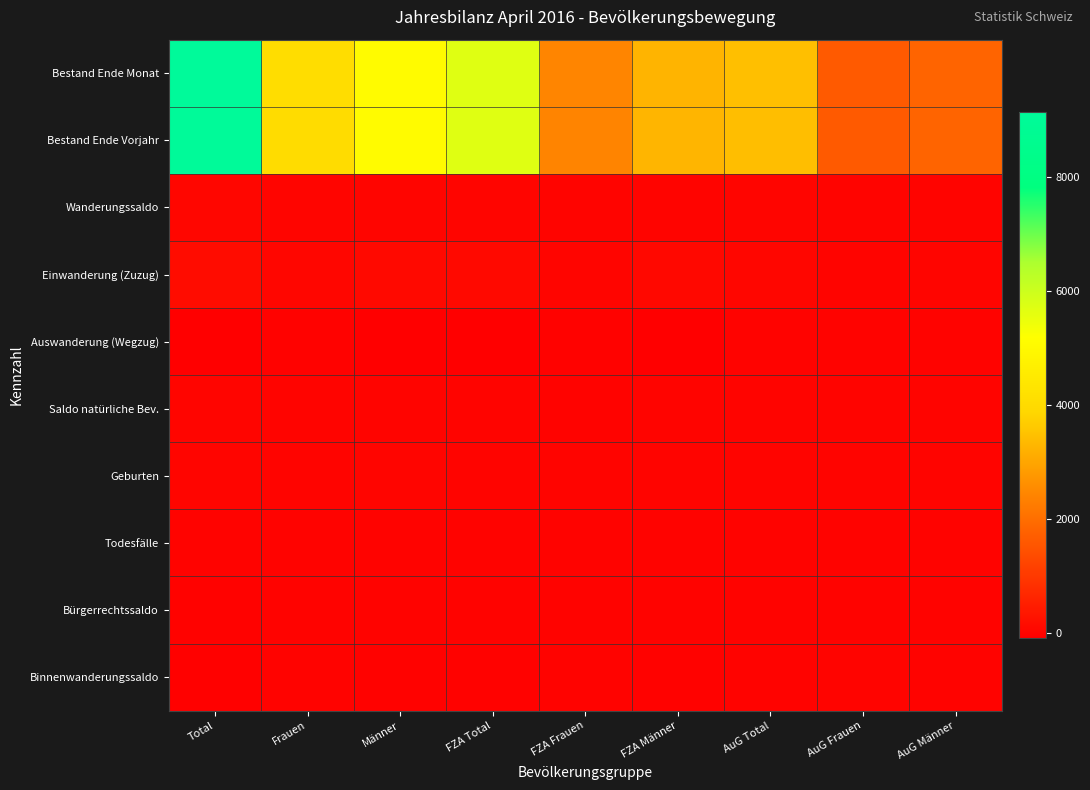

Between Männer and FZA Total, which is larger?

FZA Total